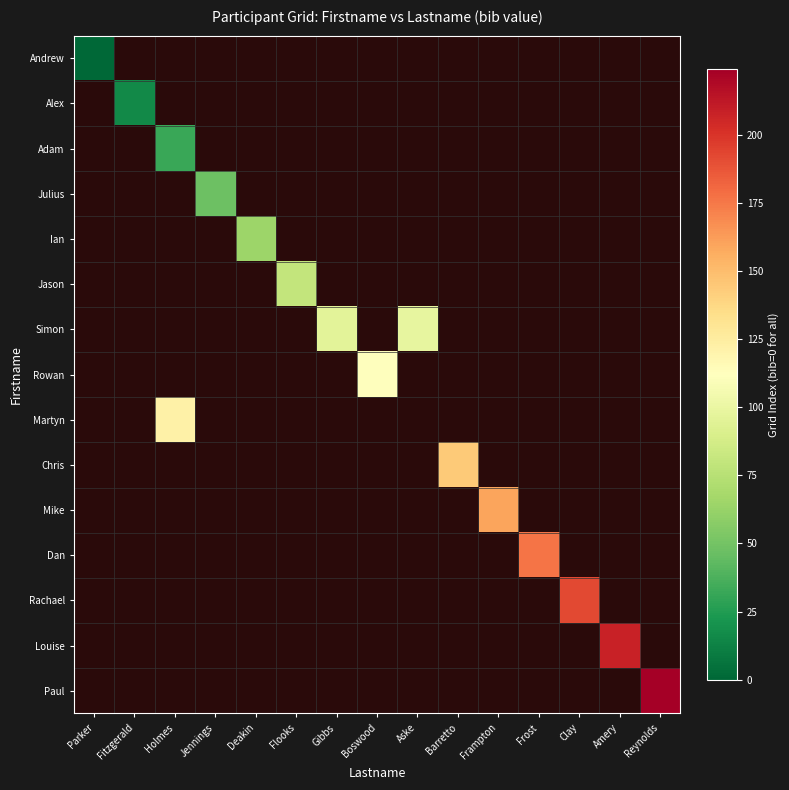

What is the maximum value shown in the chart?

224.0